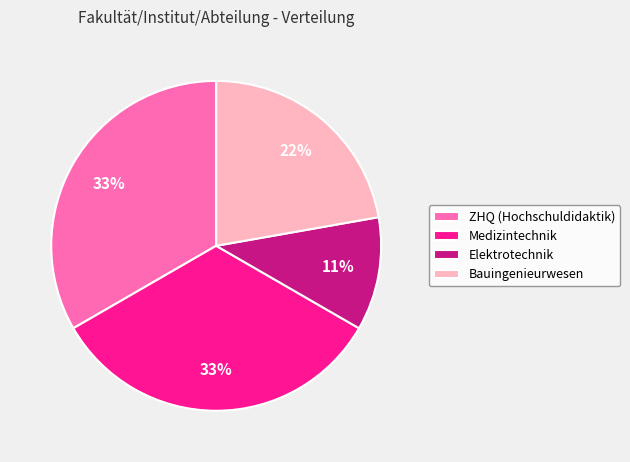

Is the sum of Medizintechnik and ZHQ (Hochschuldidaktik) greater than half?

Yes